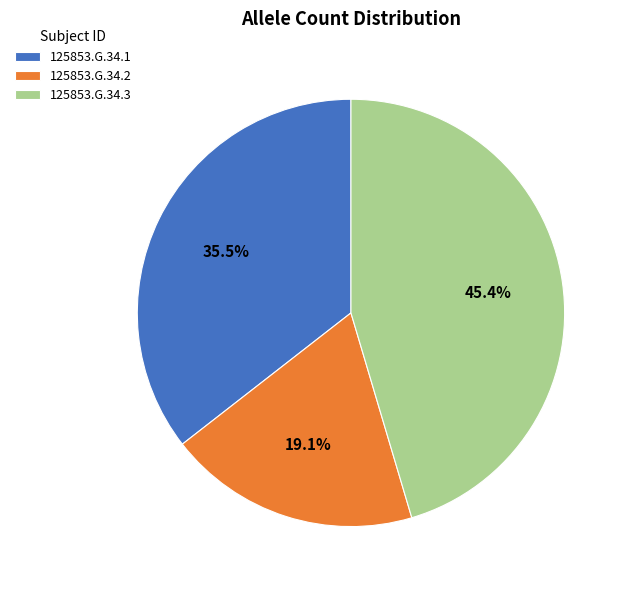

Rank the categories by value from lowest to highest.

125853.G.34.2, 125853.G.34.1, 125853.G.34.3